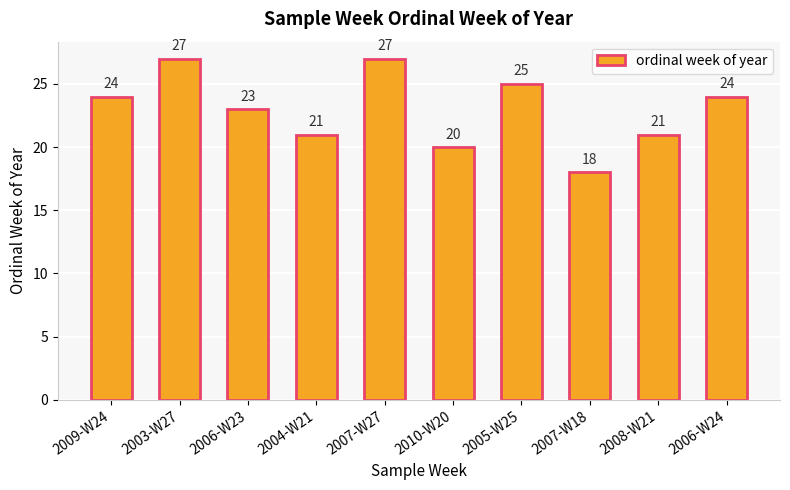

Reading left to right, transcribe all the data shown in this chart.

24	27	23	21	27	20	25	18	21	24